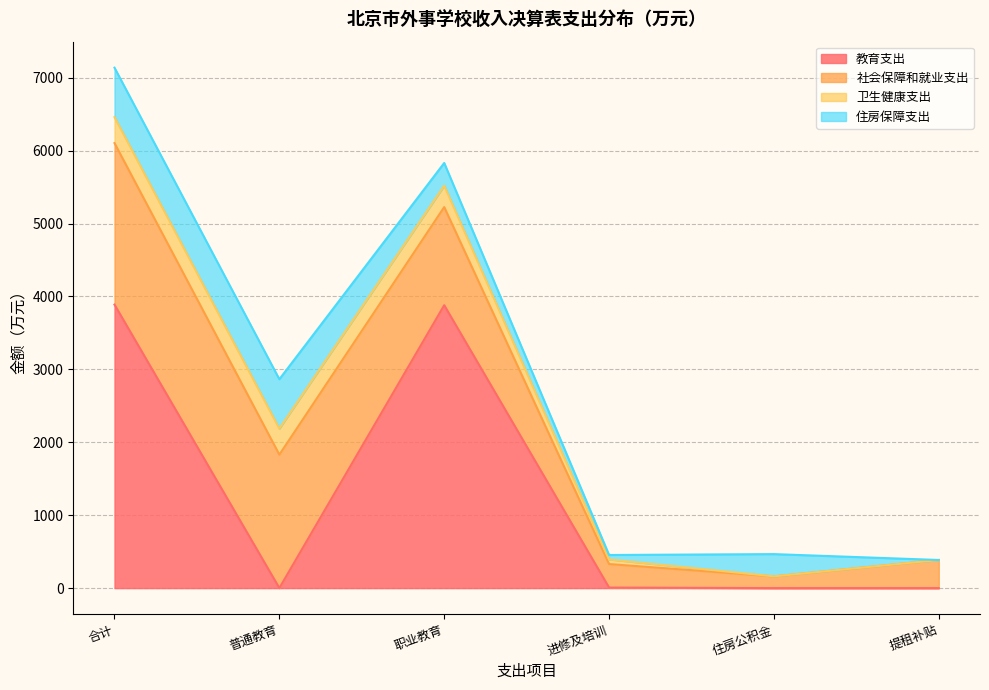

How many distinct data groups are displayed?

4